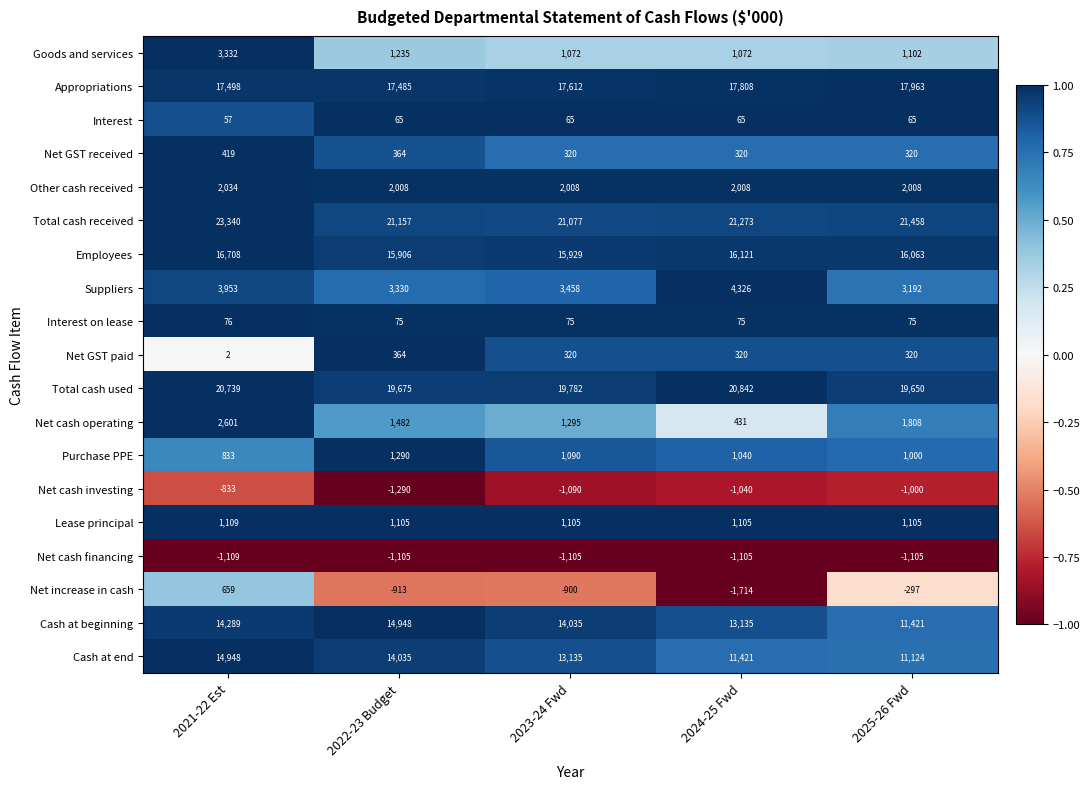

Which series has the widest spread of values?

Cash at end